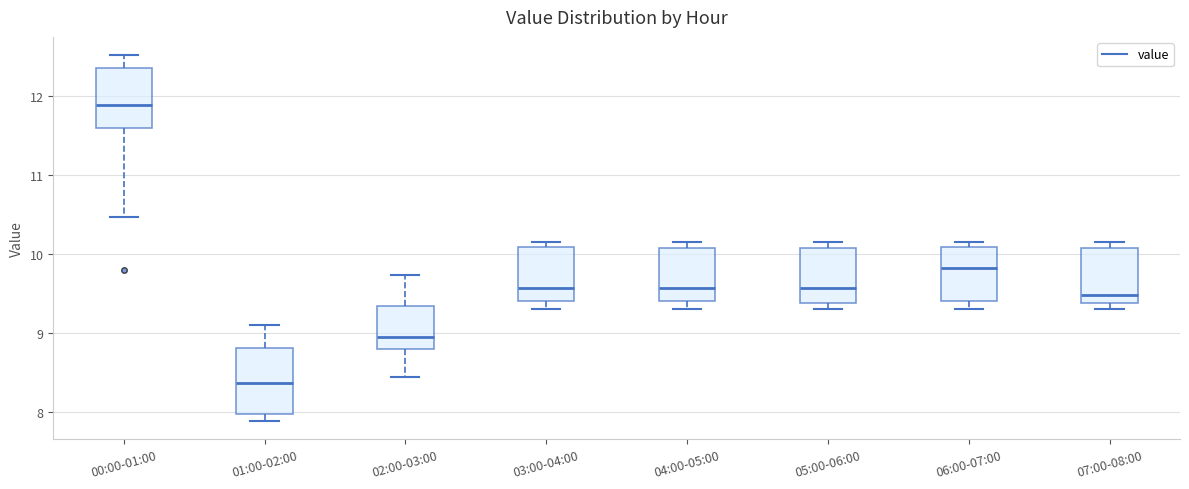

Which box has the lowest median line?

01:00-02:00